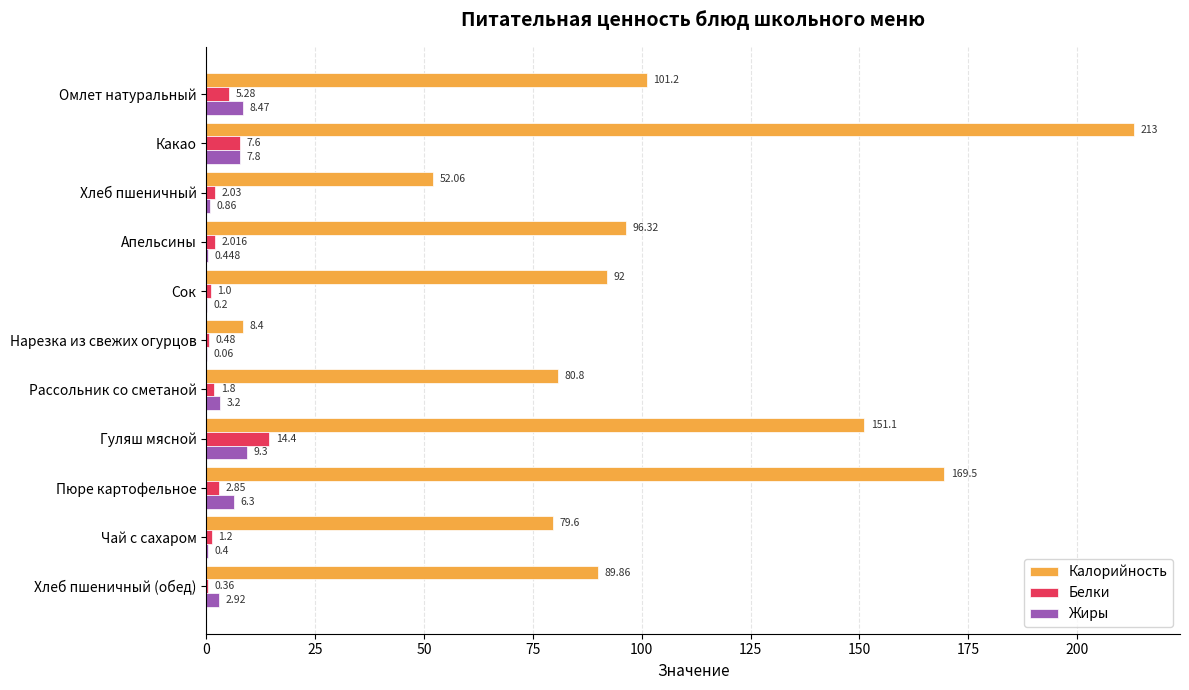

How many distinct data groups are displayed?

3